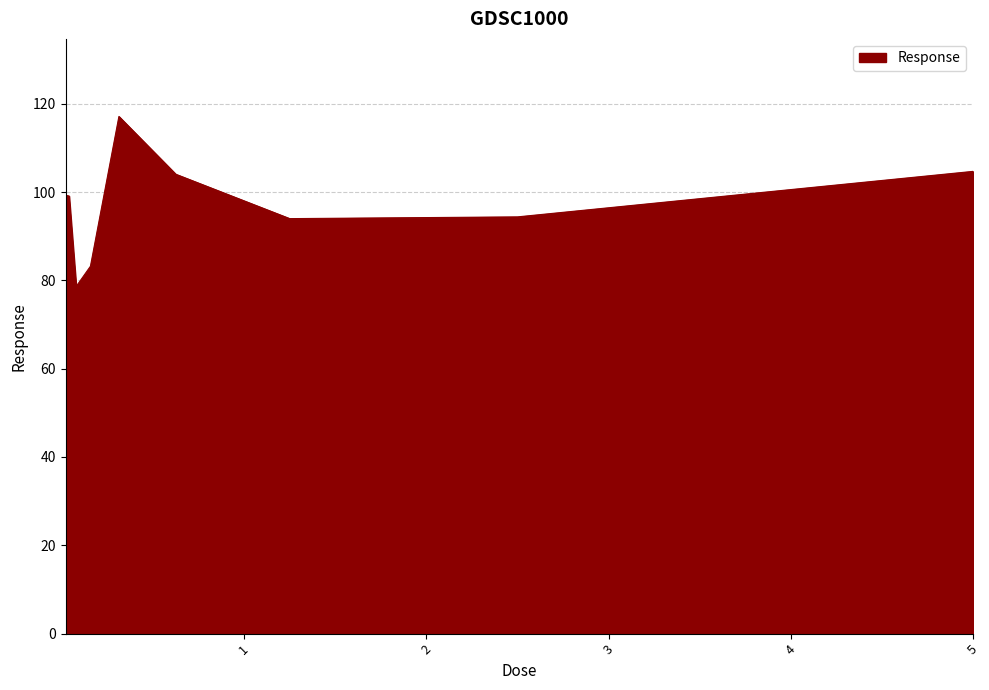

What is the difference between the maximum and minimum values?

38.5